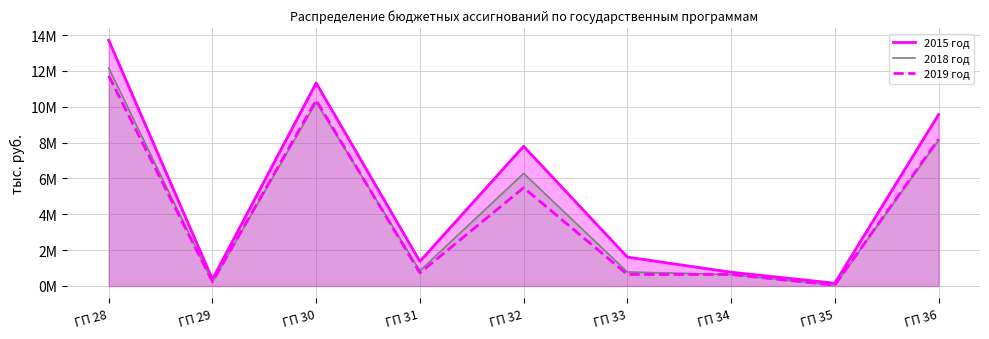

What is the total value across all series at ГП 34?

2047174.5